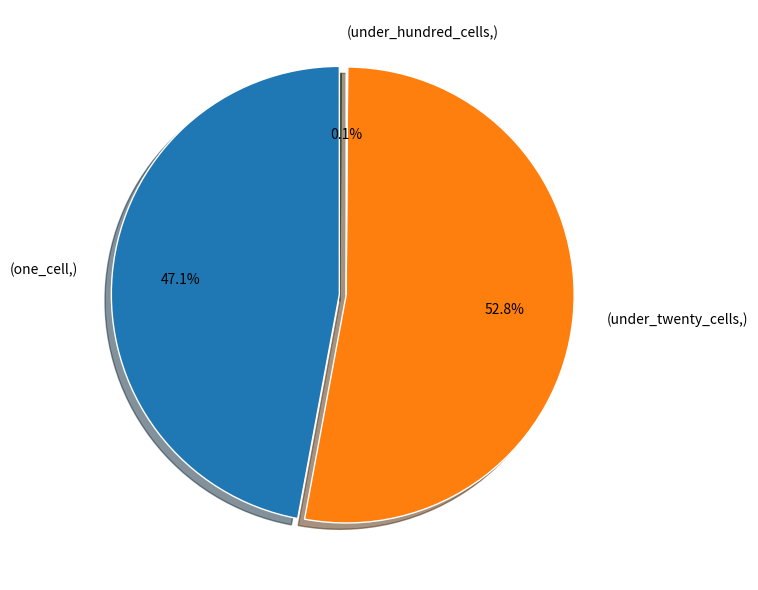

Which series has the largest range (max minus min)?

one_cell